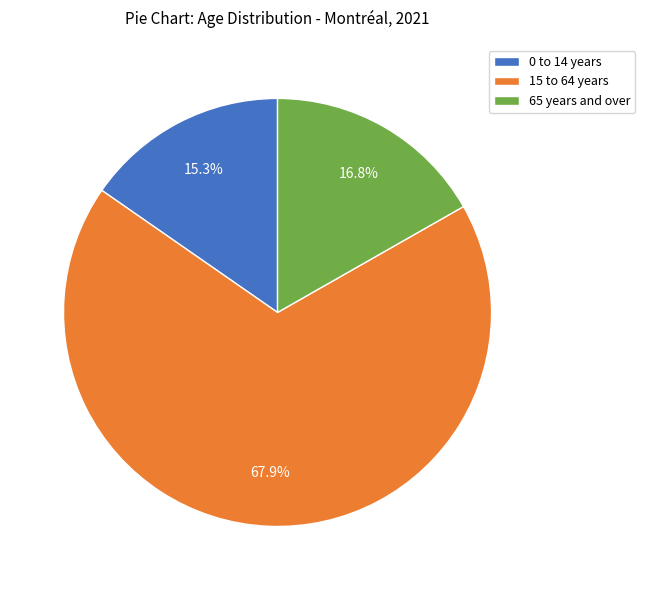

Does 65 years and over represent more than half of the total?

No